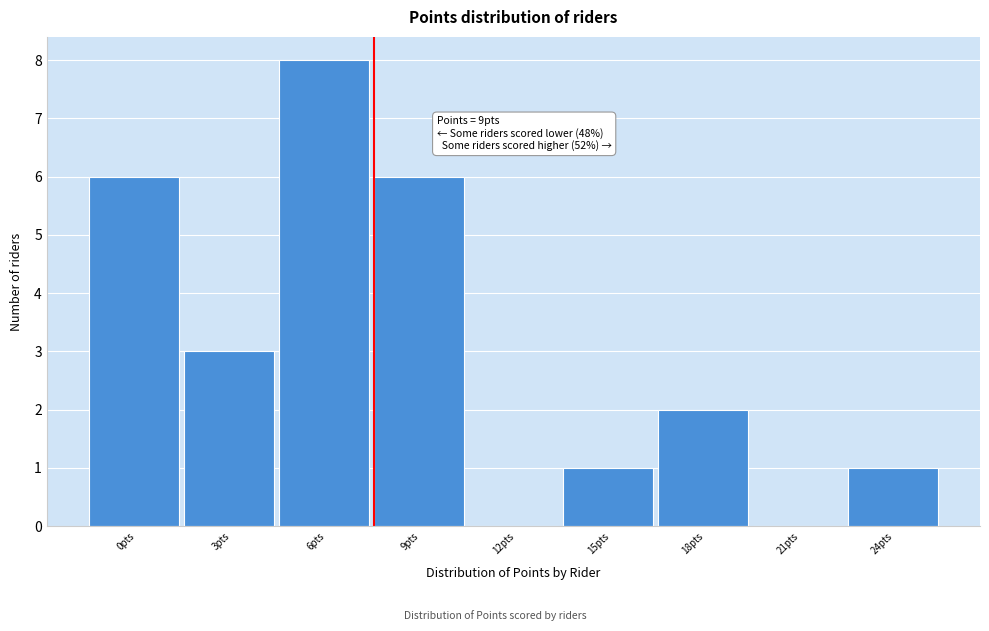

Reading left to right, what are all the values shown in this chart?

0pts=6	3pts=3	6pts=8	9pts=6	12pts=0	15pts=1	18pts=2	21pts=0	24pts=1